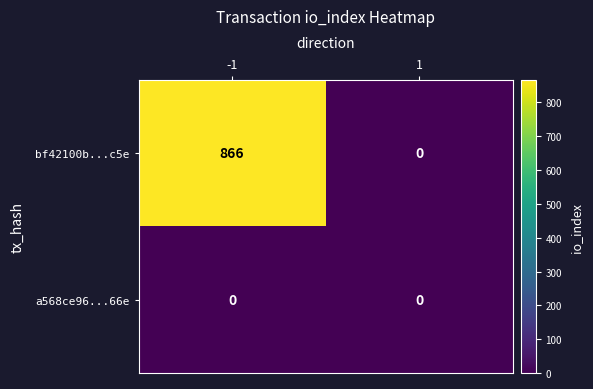

What is the greatest value displayed?

866